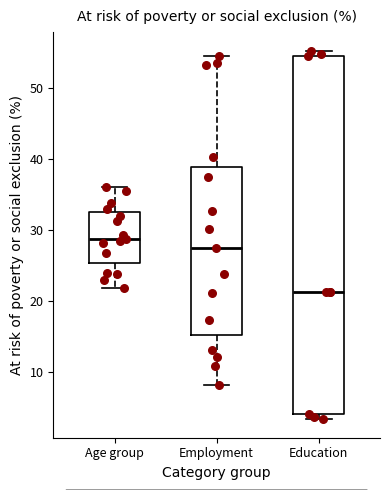

Reading left to right, read every box against the y-axis: the position of its median line, the range the box covers, and the ends of its whiskers. The values are not printed on the chart, so give them approximately, as read against the axis.

Age group: median 29, box 25 to 33, whiskers 22 to 36
Employment: median 28, box 15 to 39, whiskers 8 to 54
Education: median 21, box 4 to 54, whiskers 3 to 55